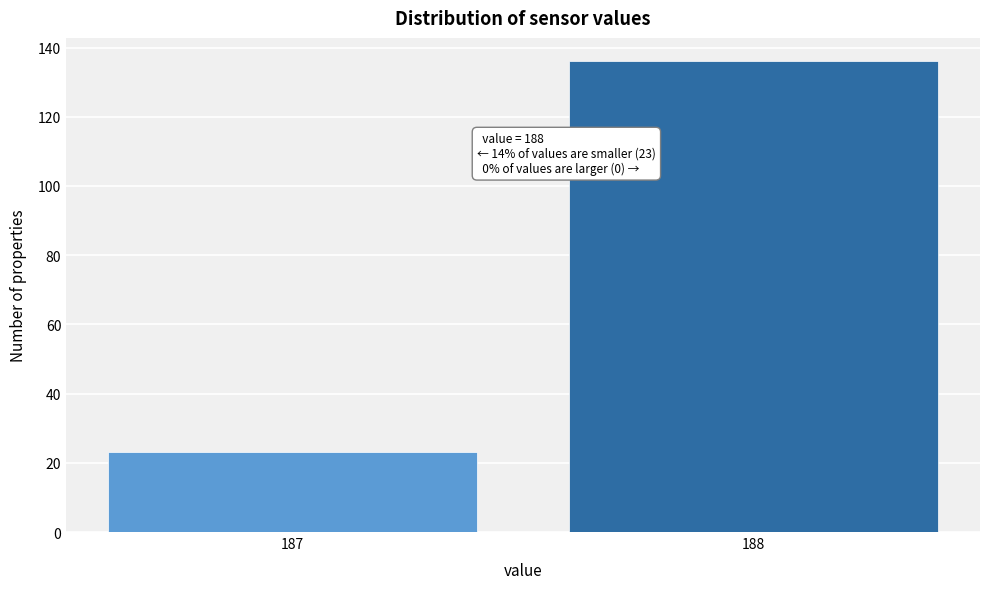

Reading left to right, extract all data points from this chart.

187=23	188=136